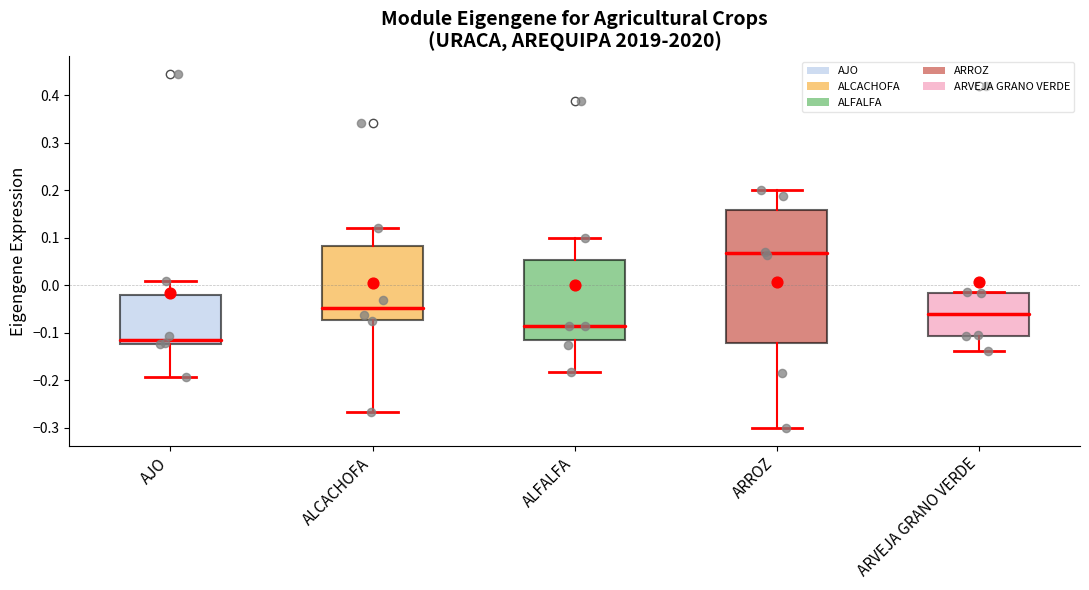

Reading left to right, transcribe this box plot: for each box, give where its median line is, the range the box spans, and where its two whiskers end, as read against the y-axis. The values are not printed on the chart, so give them approximately, as read against the axis.

AJO: median -0.11, box -0.12 to -0.02, whiskers -0.19 to 0.01
ALCACHOFA: median -0.05, box -0.07 to 0.08, whiskers -0.27 to 0.12
ALFALFA: median -0.09, box -0.12 to 0.05, whiskers -0.18 to 0.10
ARROZ: median 0.07, box -0.12 to 0.16, whiskers -0.30 to 0.20
ARVEJA GRANO VERDE: median -0.06, box -0.11 to -0.02, whiskers -0.14 to -0.01